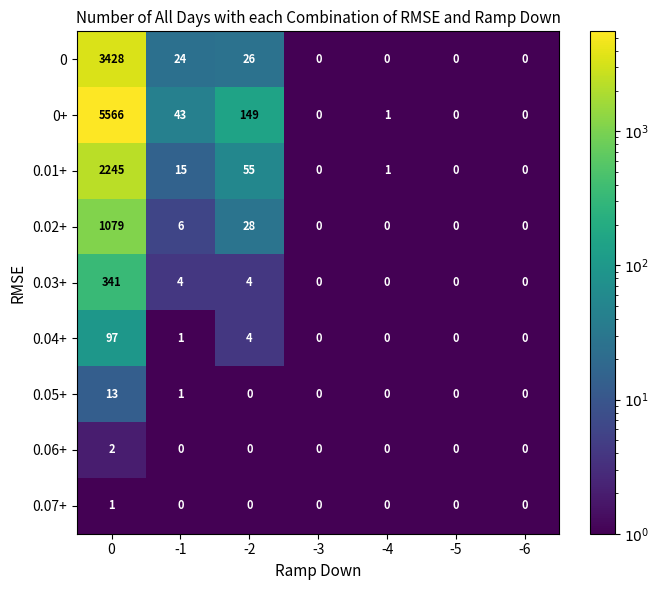

Is it true that 0.02+ equals -518 at -3?

False